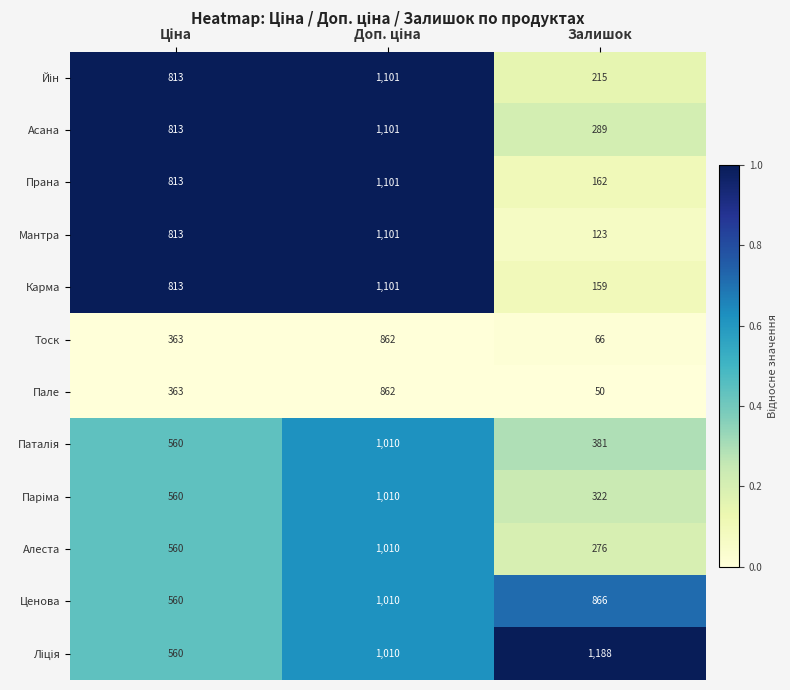

Count the Мантра values in the range 123 to 1101.

3